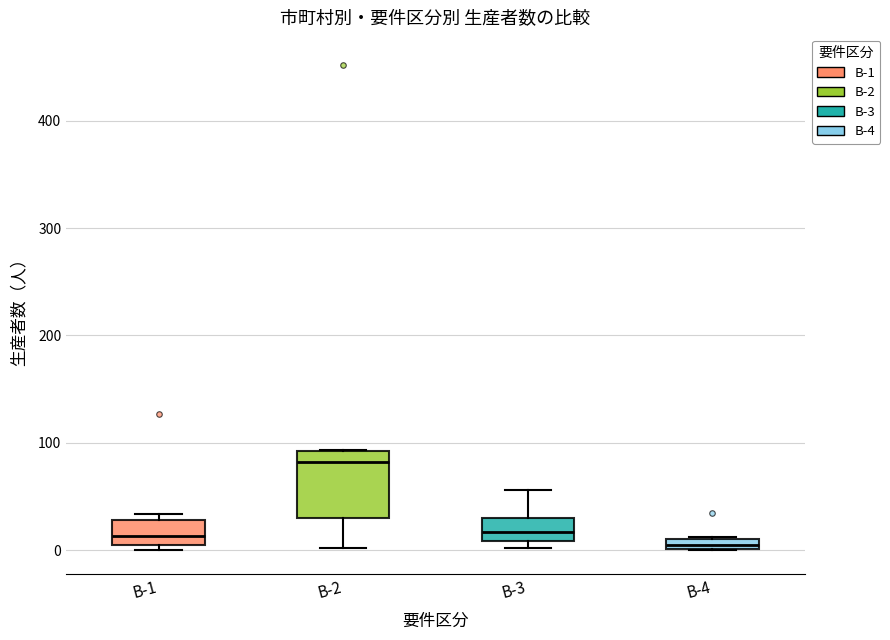

Comparing the boxes themselves (not the whiskers), which one is the tallest?

B-2